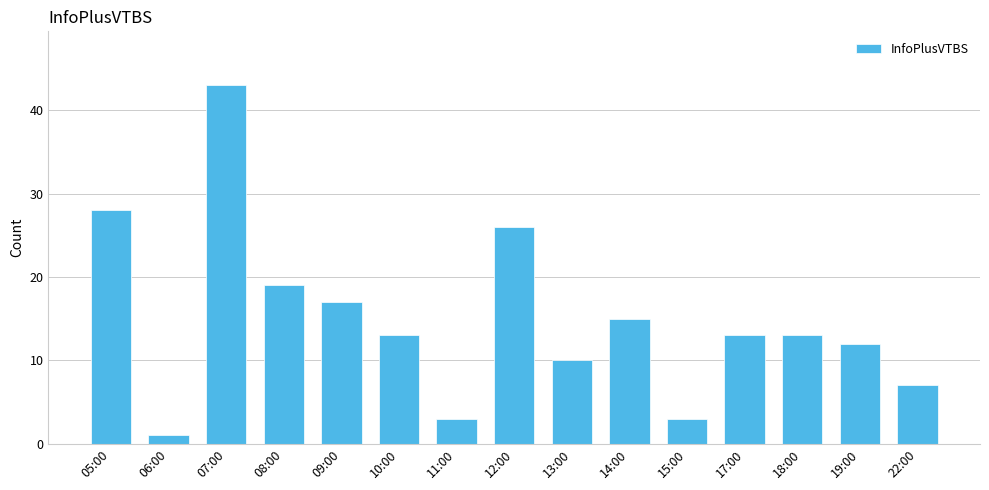

What is the ratio of the value at 18:00 to the value at 15:00?

4.3